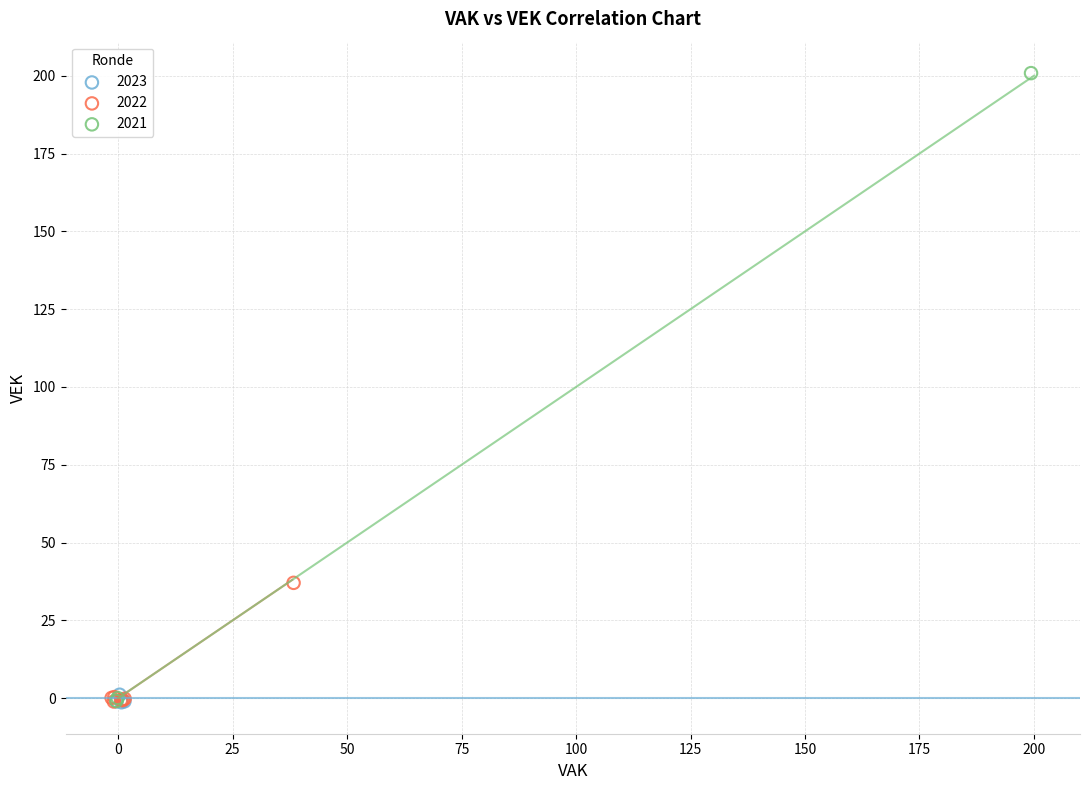

Which series contains the highest Y value?

2021